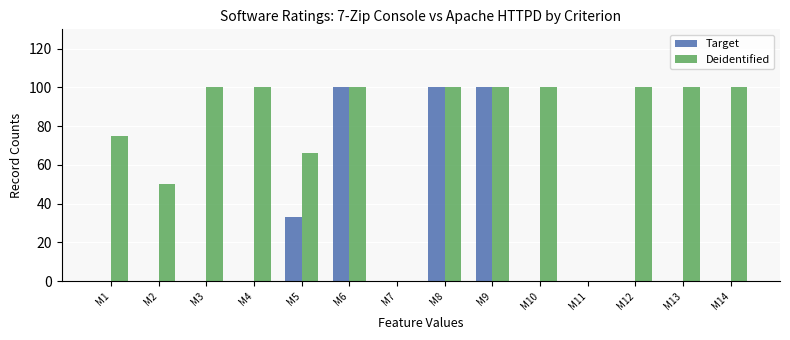

The Deidentified series shows 36 at M4. True or false?

False